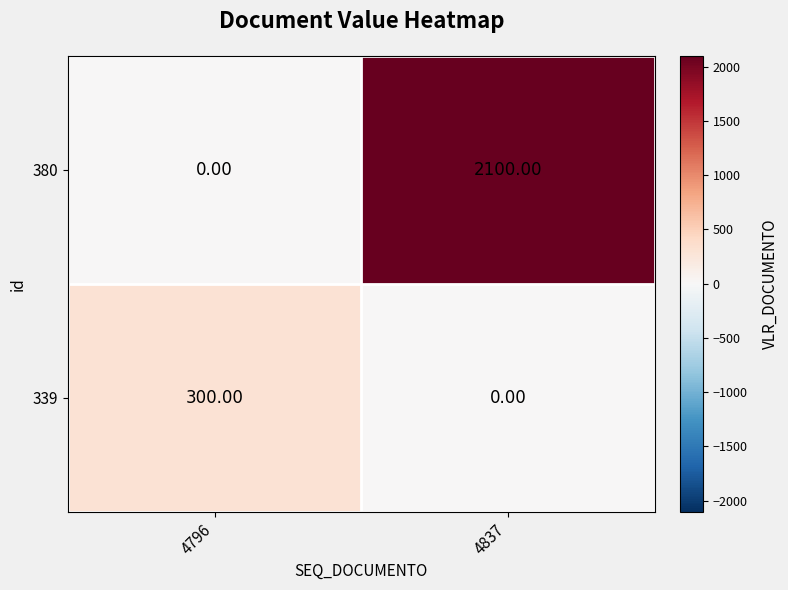

Rank the categories by 339 value from highest to lowest.

4796, 4837